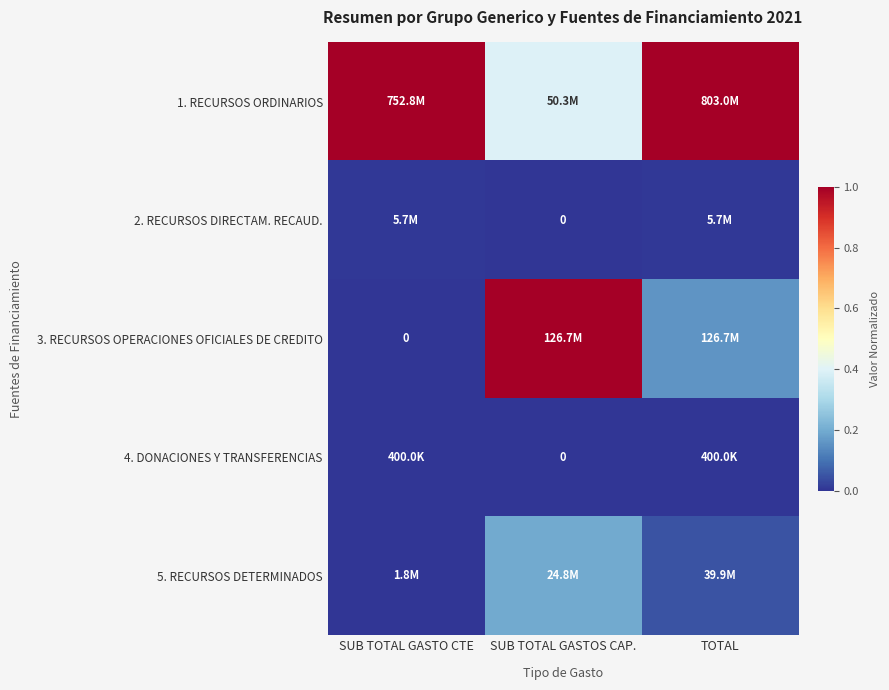

The value of 3. RECURSOS OPERACIONES OFICIALES DE CREDITO at TOTAL is 0.3. True or false?

False